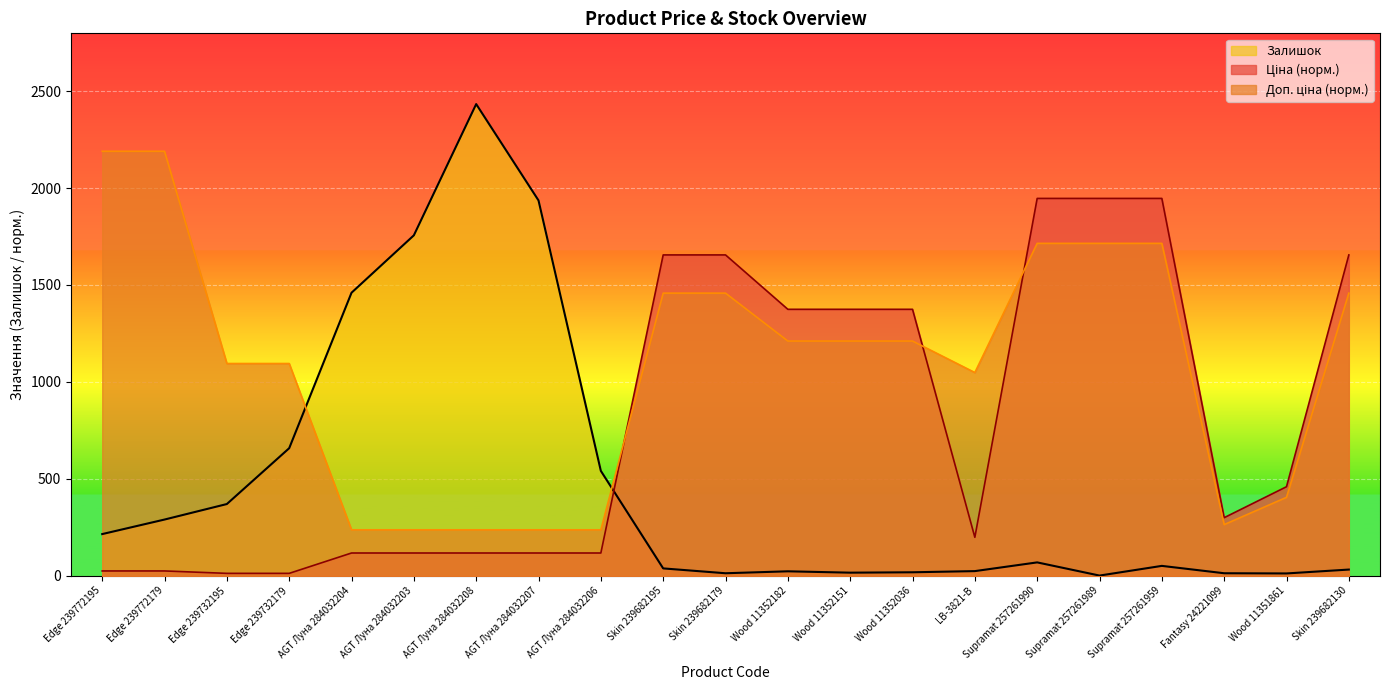

In Ціна, how many points are lower than both neighbors (excluding endpoints)?

2